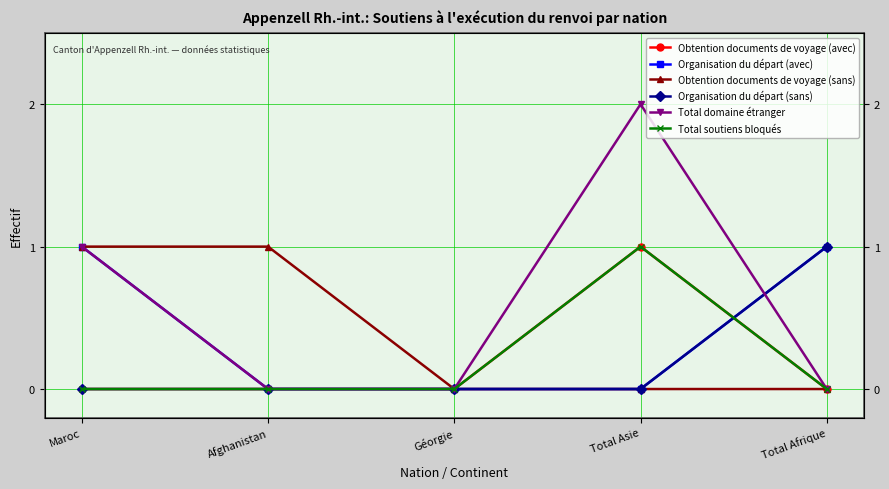

The value of Total soutiens bloqués at Total Afrique is -1. True or false?

False